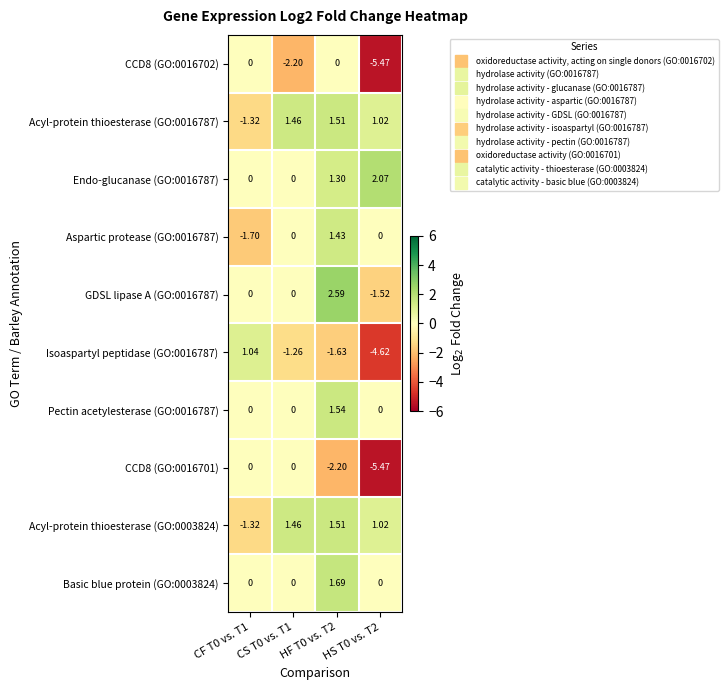

What is the total value across all series at HF T0 vs. T2?

7.7